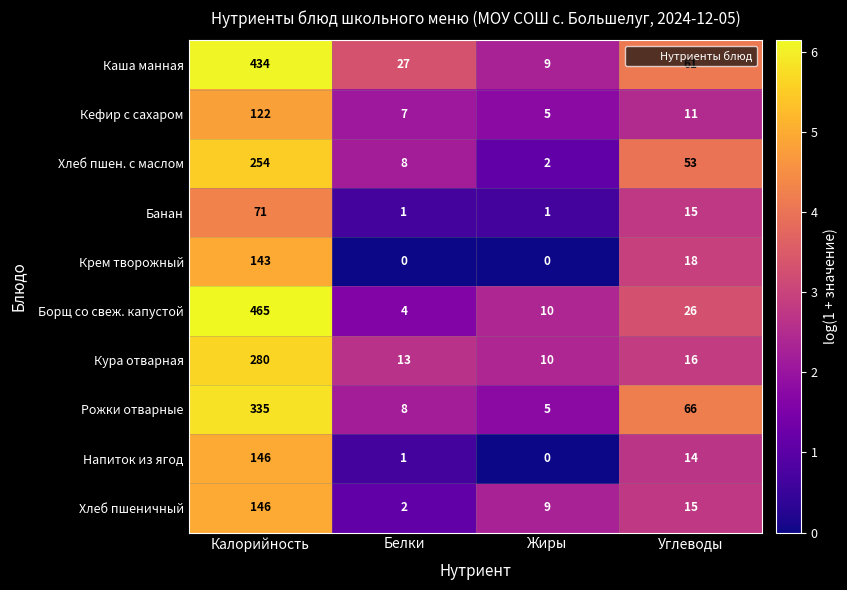

At how many categories does at least one series exceed 3?

4